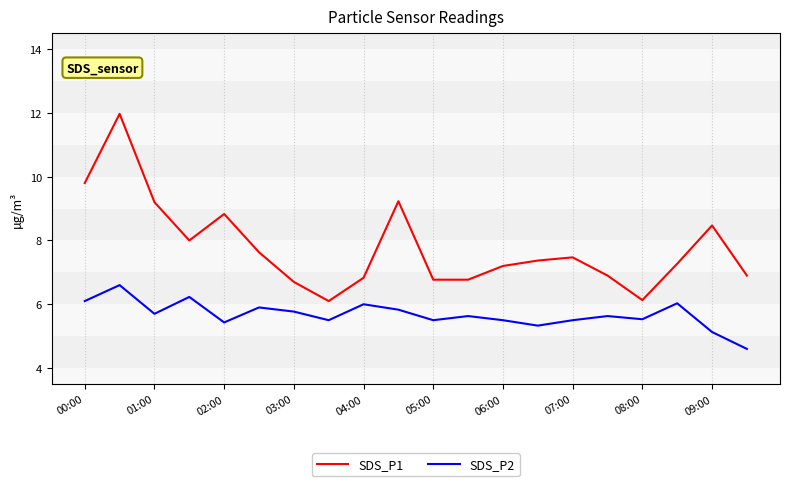

True or false: SDS_P2 and SDS_P1 cross at least once.

False